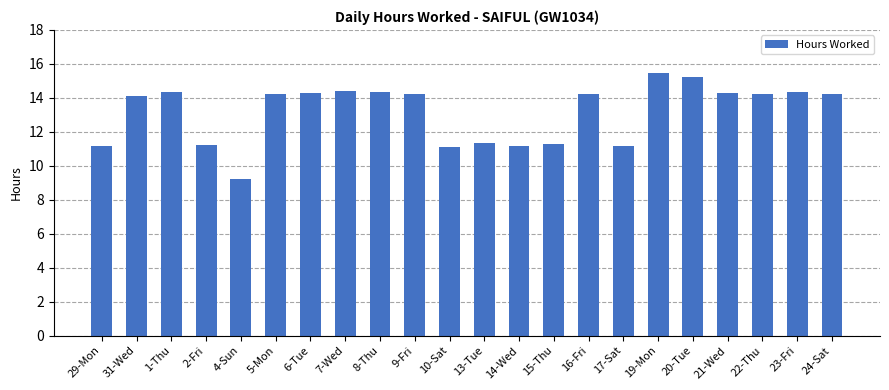

What is the label of the 14th bar from the right?

8-Thu